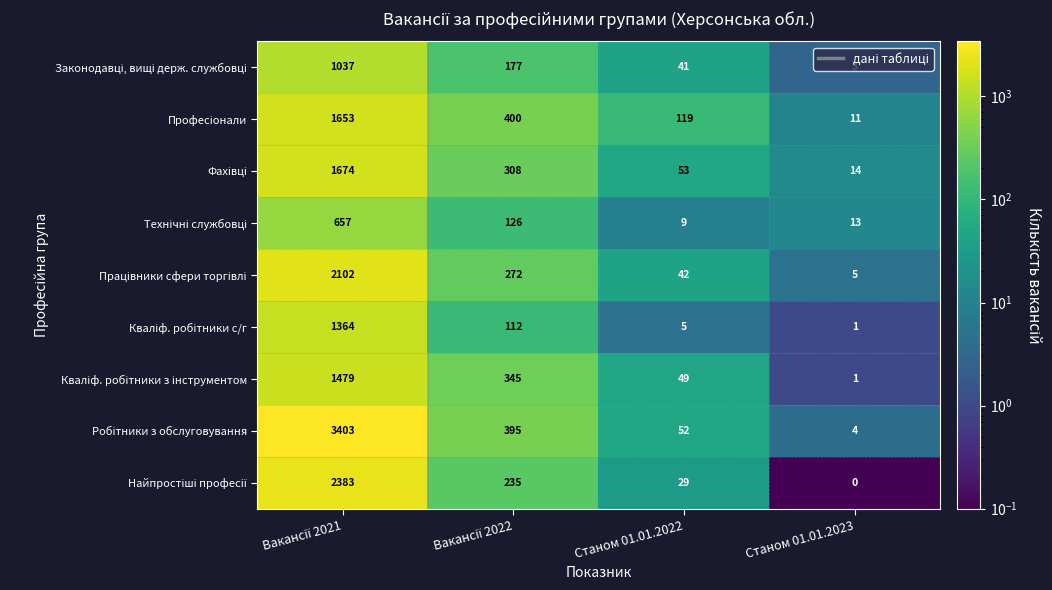

At which category does the chart reach its minimum across all series?

Станом 01.01.2023